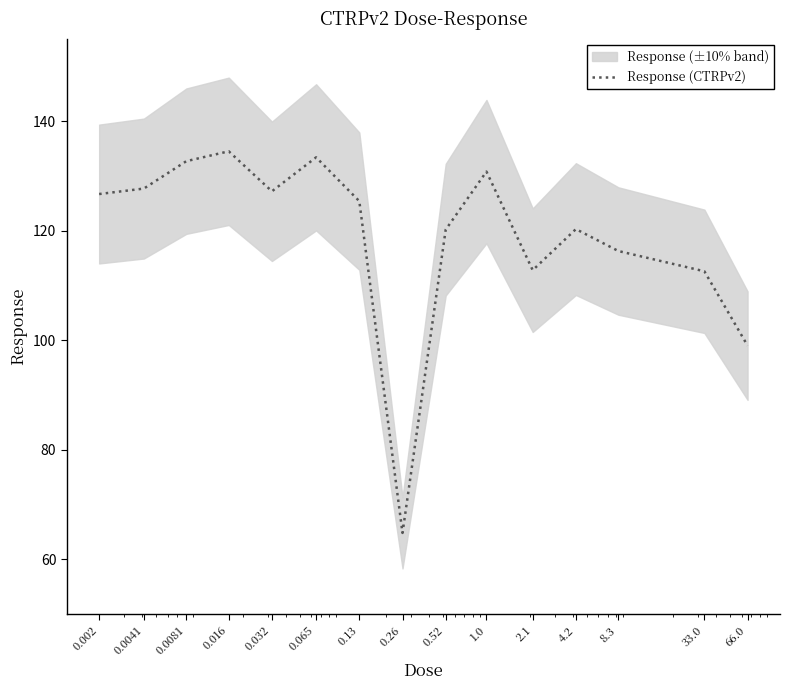

List the labels in order of value, smallest first.

0.26, 66.0, 33.0, 2.1, 8.3, 0.52, 4.2, 0.13, 0.002, 0.032, 0.0041, 1.0, 0.0081, 0.065, 0.016